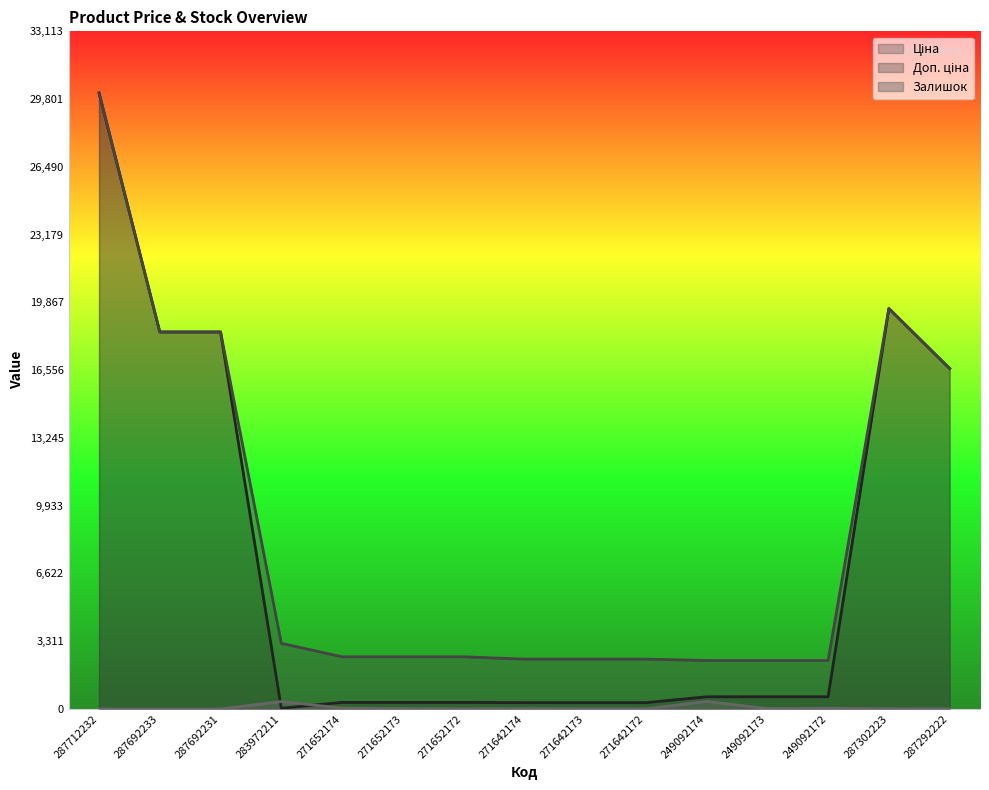

True or false: Залишок has a value of 20.7 at 249092172.

False